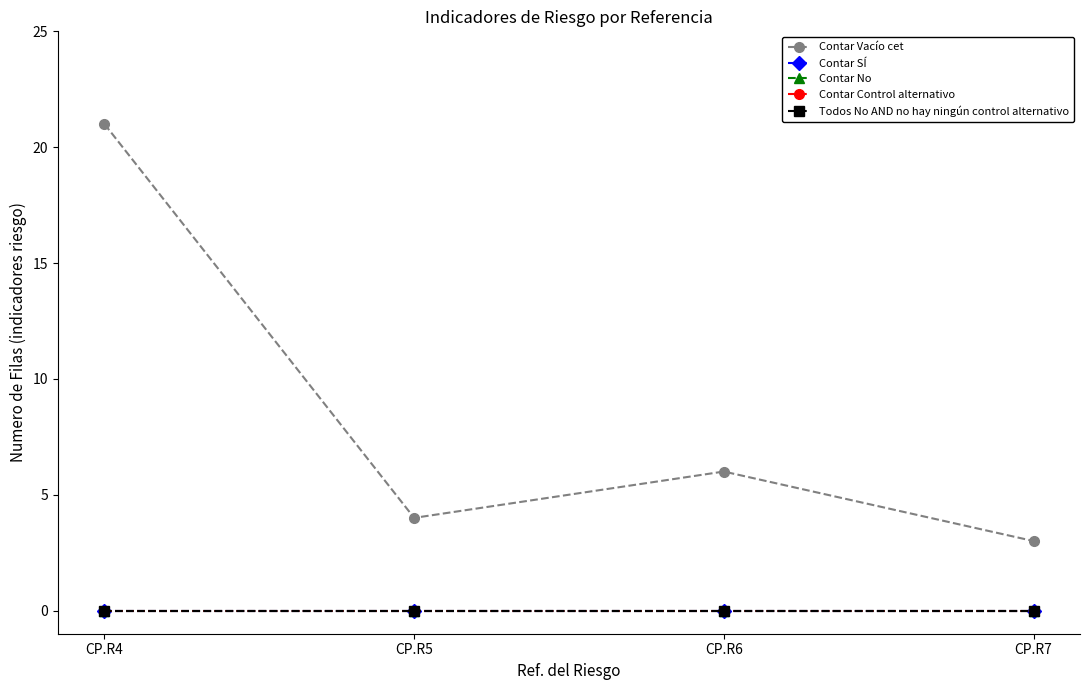

True or false: Todos No AND no hay ningún control alternativo has more than 2 interior local peaks.

False